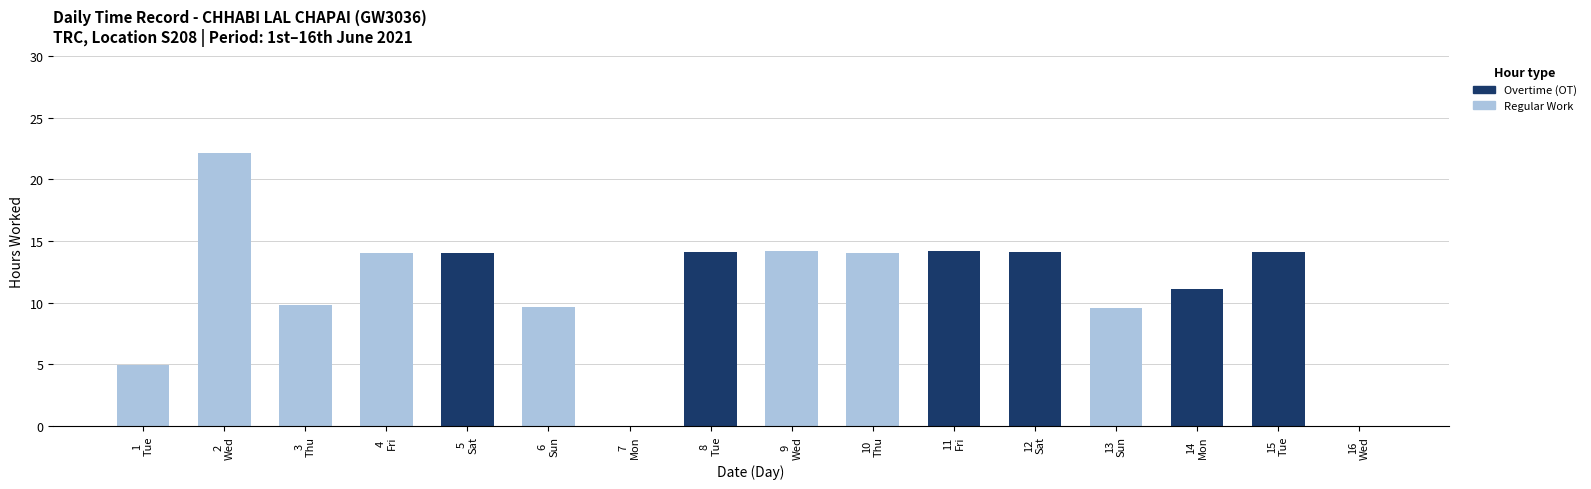

What is the difference between the Regular Work values at 5
Sat and 4
Fri?

14.0